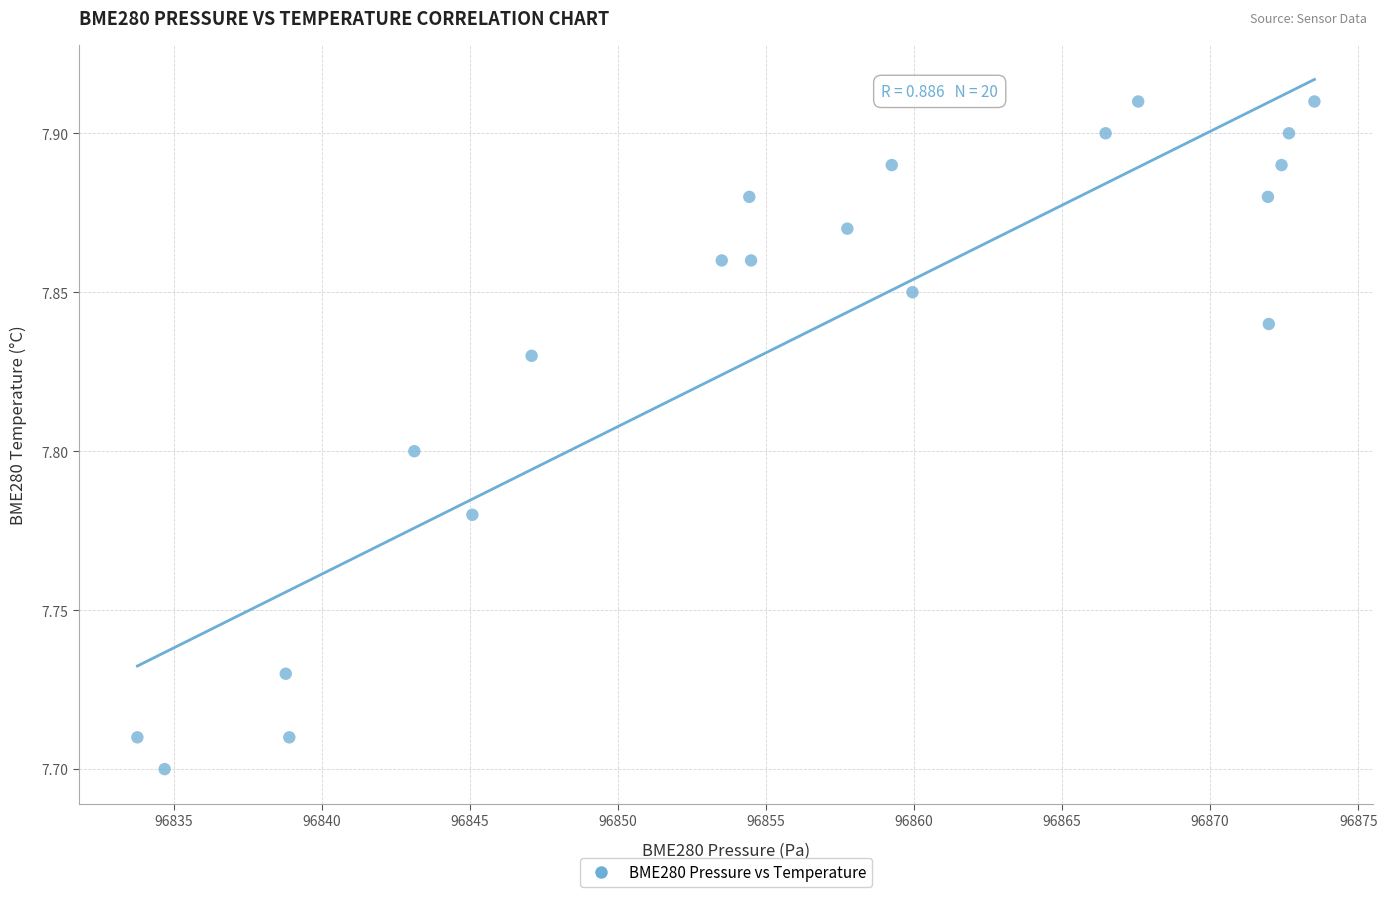

What is the range of X values (max minus min)?

39.7